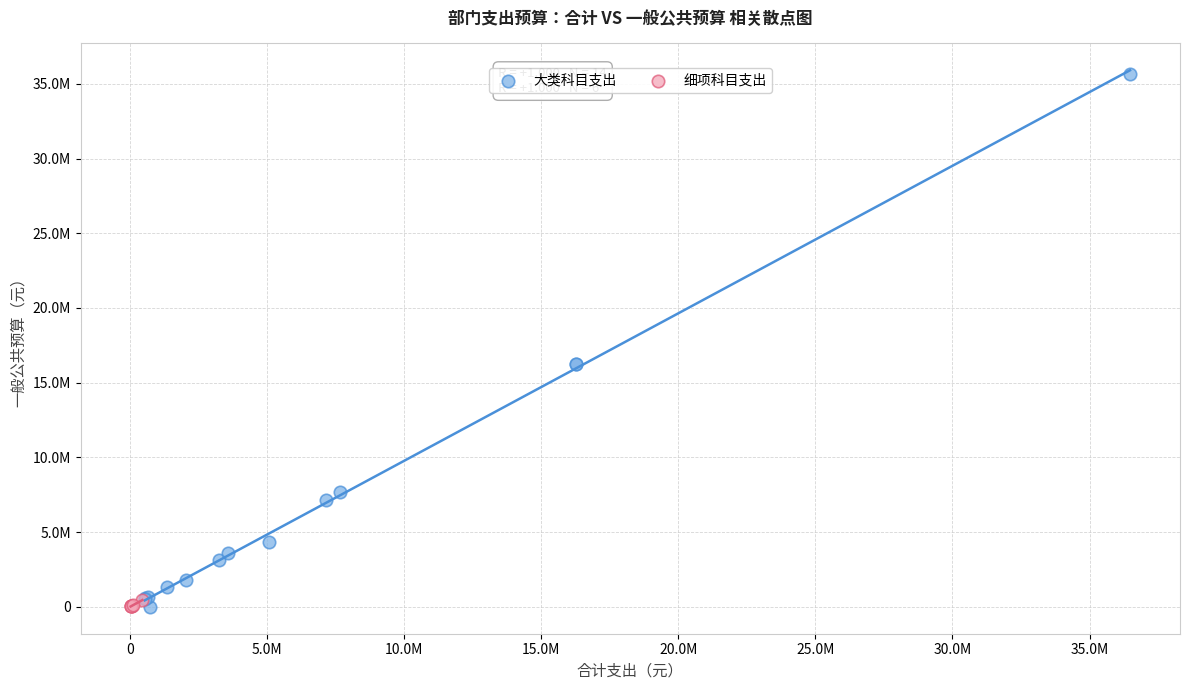

What are all the series names shown in the legend?

大类科目支出, 细项科目支出